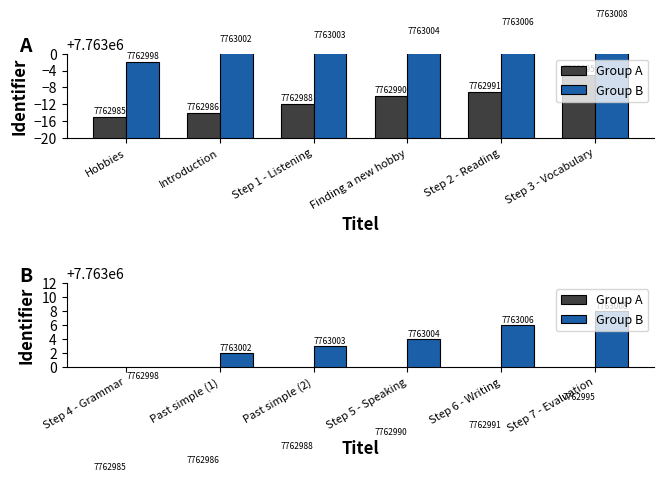

What position from the left is Step 6 - Writing?

5